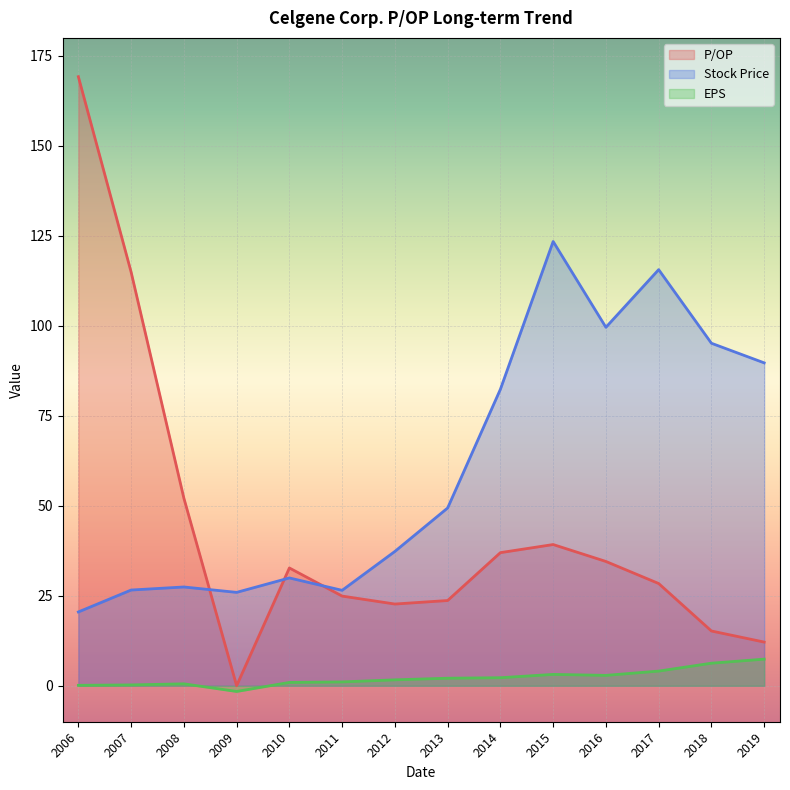

How many interior local peaks does the Stock Price series have?

4